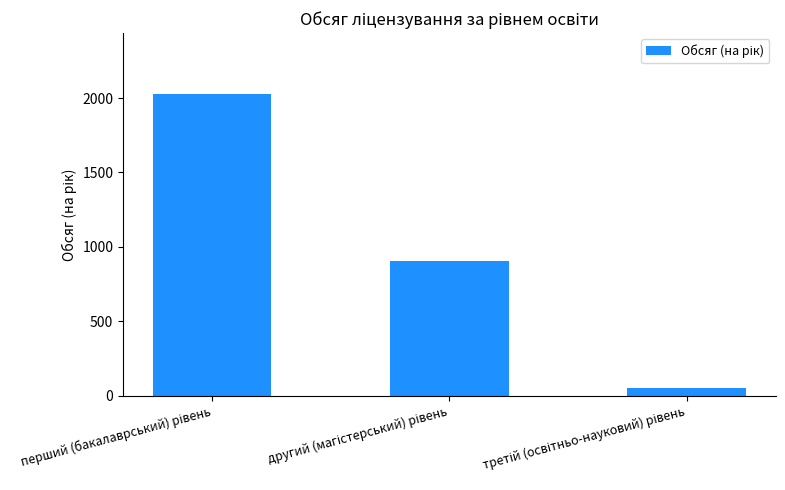

What is the maximum value shown in the chart?

2030